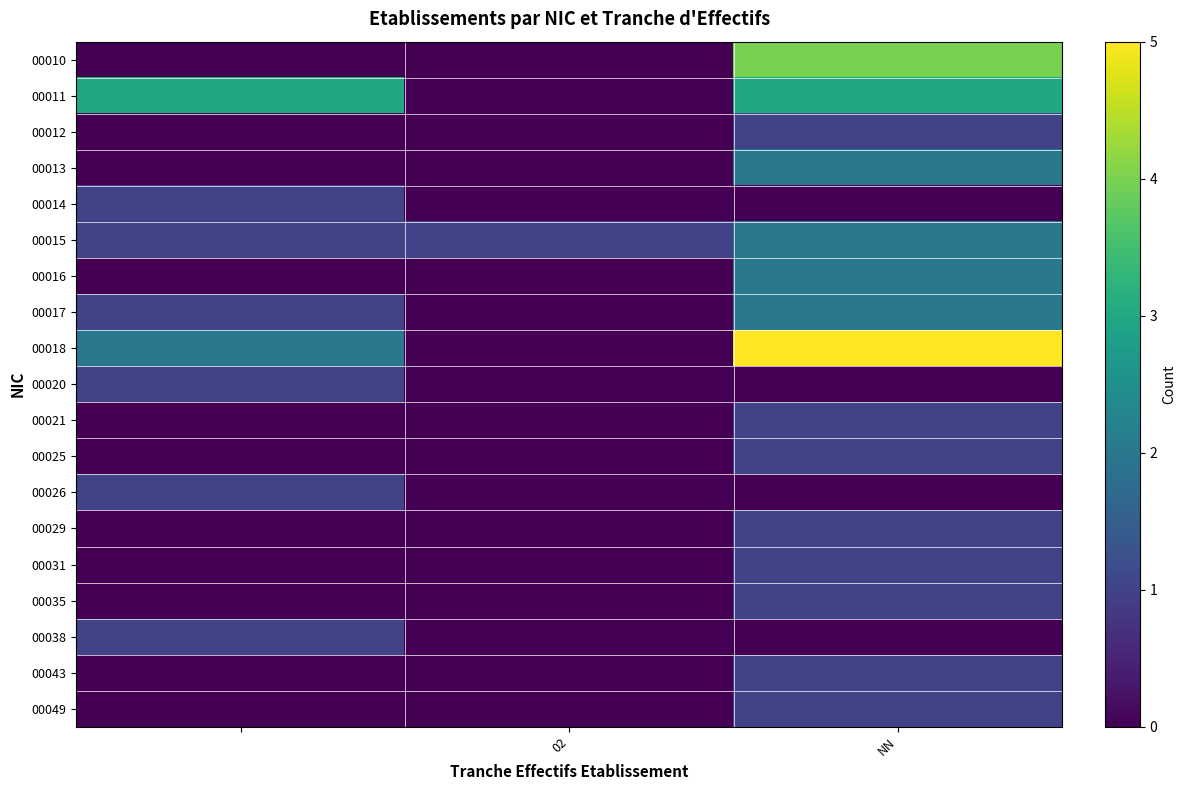

Which series has the largest range (max minus min)?

00018